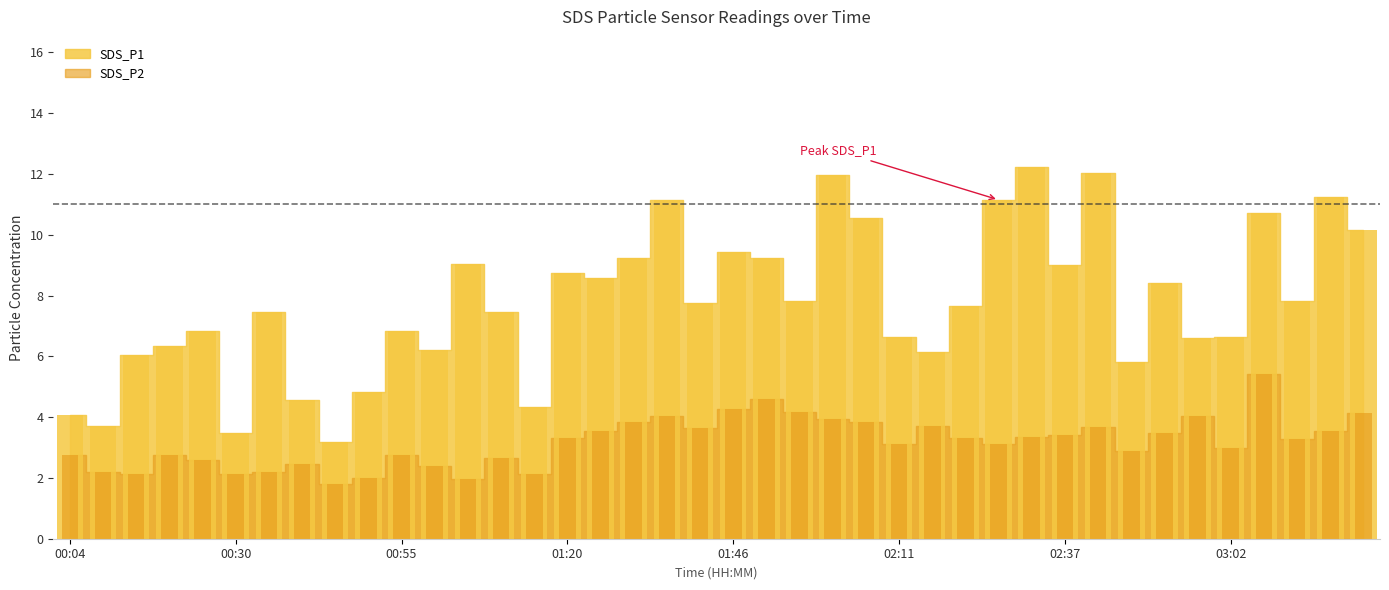

What is the lowest value of the SDS_P2 series?

1.8